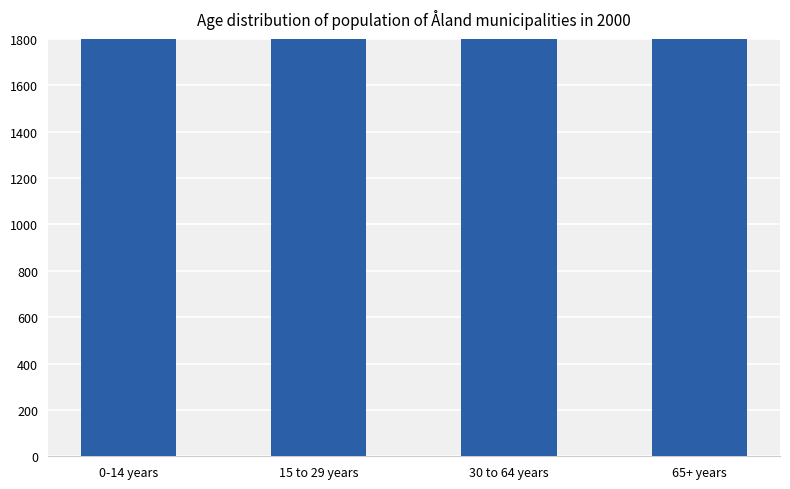

Where is the data nearest to the value 4844?

0-14 years